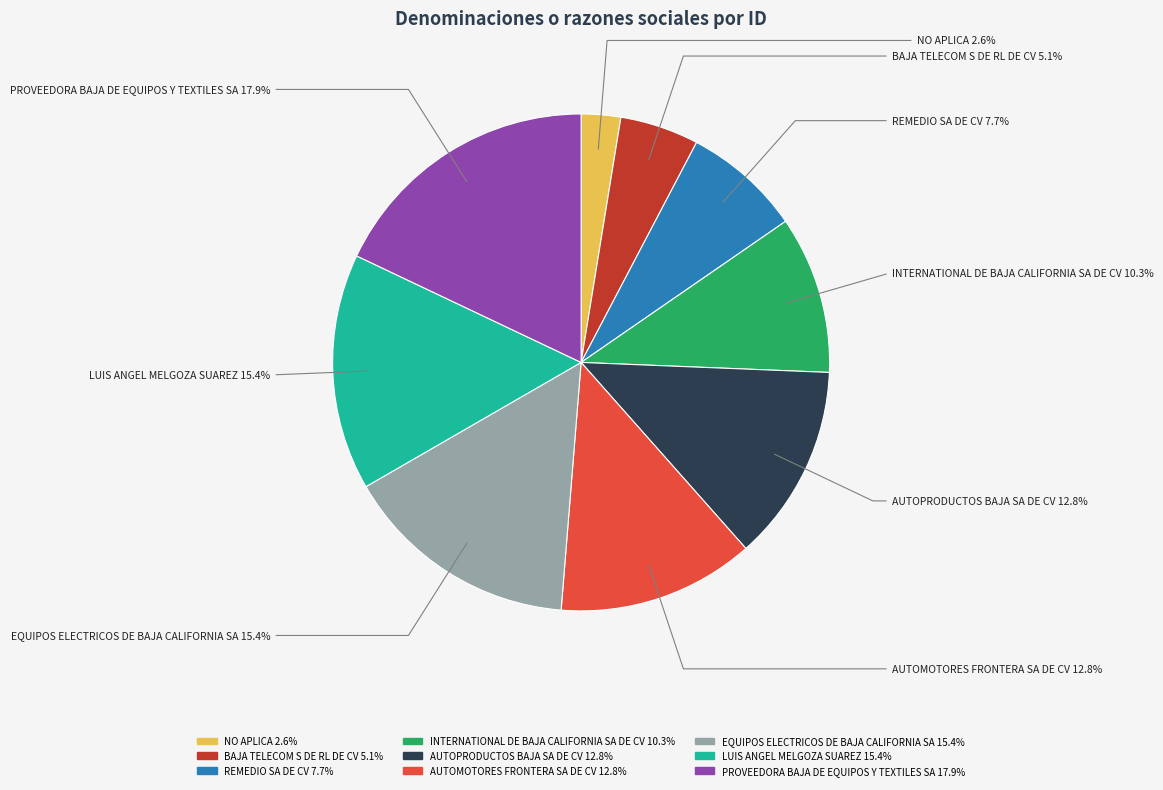

How many segments does this pie chart have?

9